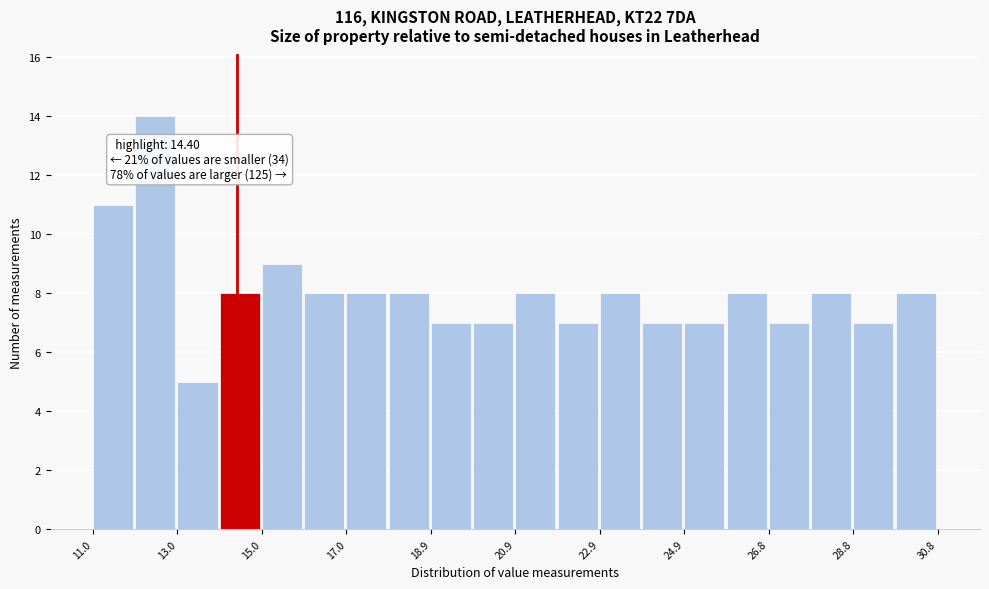

Which range on the x-axis has the tallest bar?

12.0 to 13.0